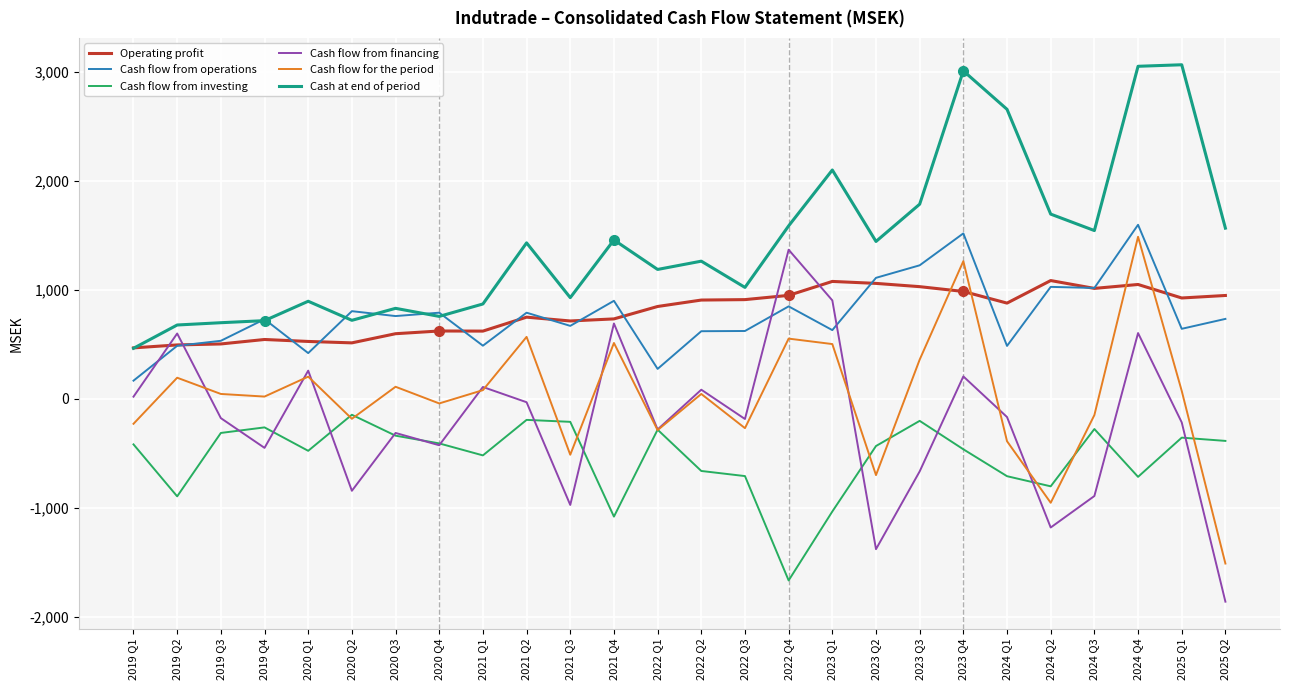

How many intersections are there between Operating profit and Cash flow for the period?

4